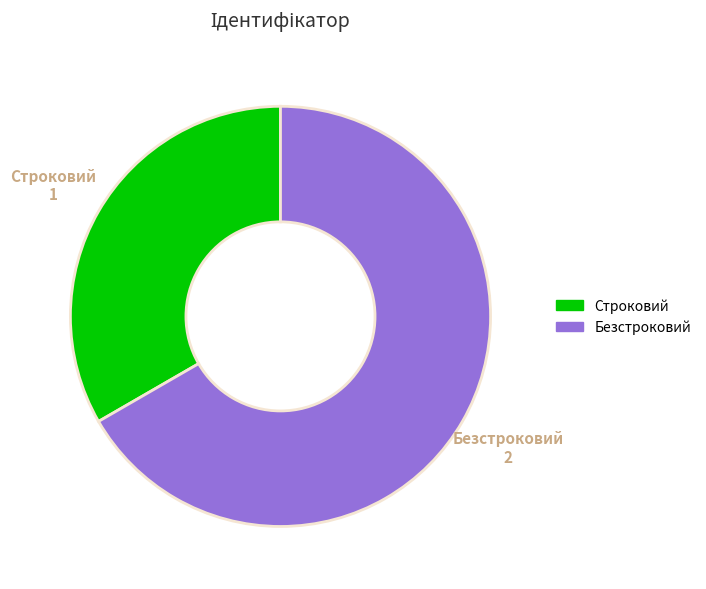

Rank the categories by value from lowest to highest.

Строковий, Безстроковий